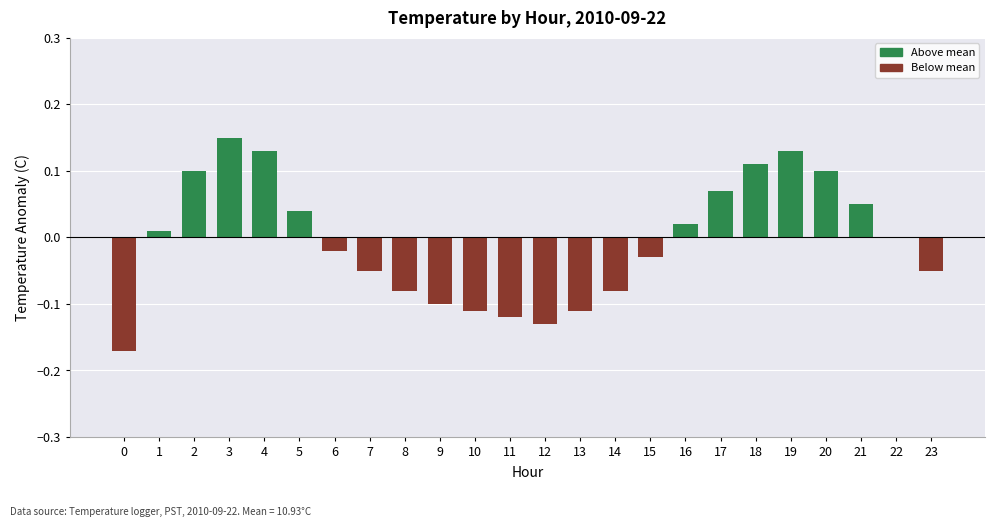

The chart shows a value of -0.1 at 23. True or false?

True